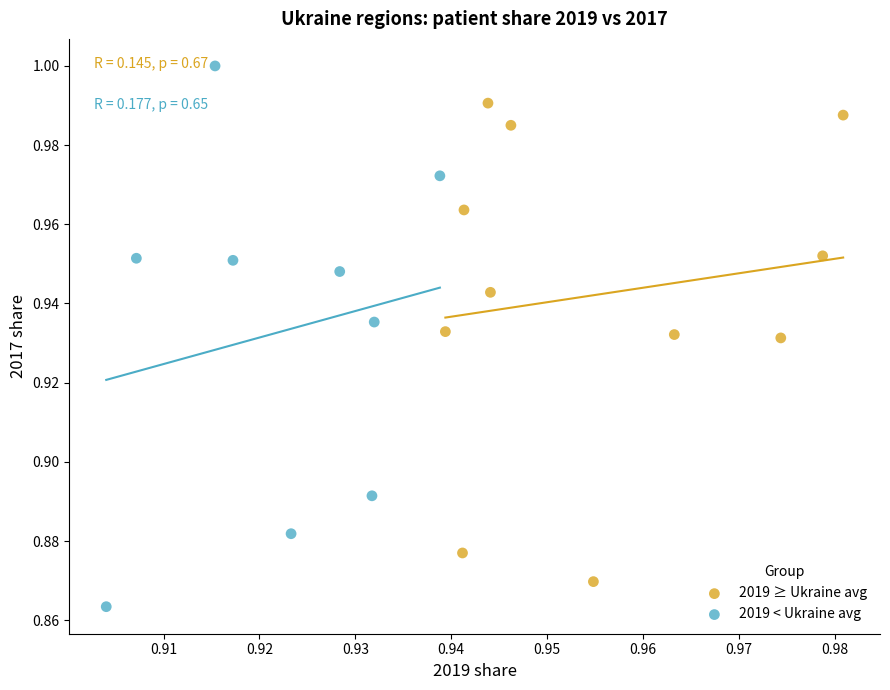

Which series has the widest spread of Y values?

2019 < Ukraine avg